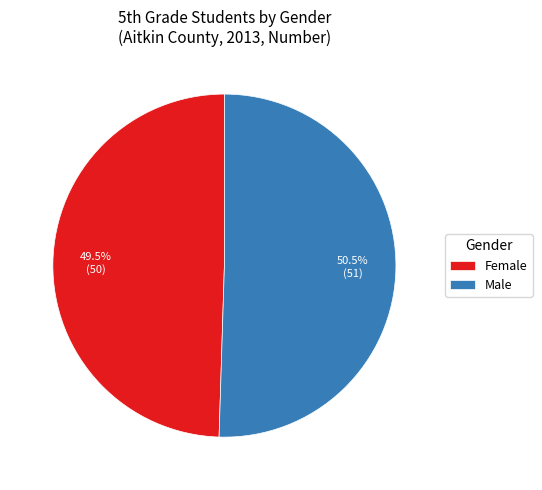

How many slices are in this pie chart?

2